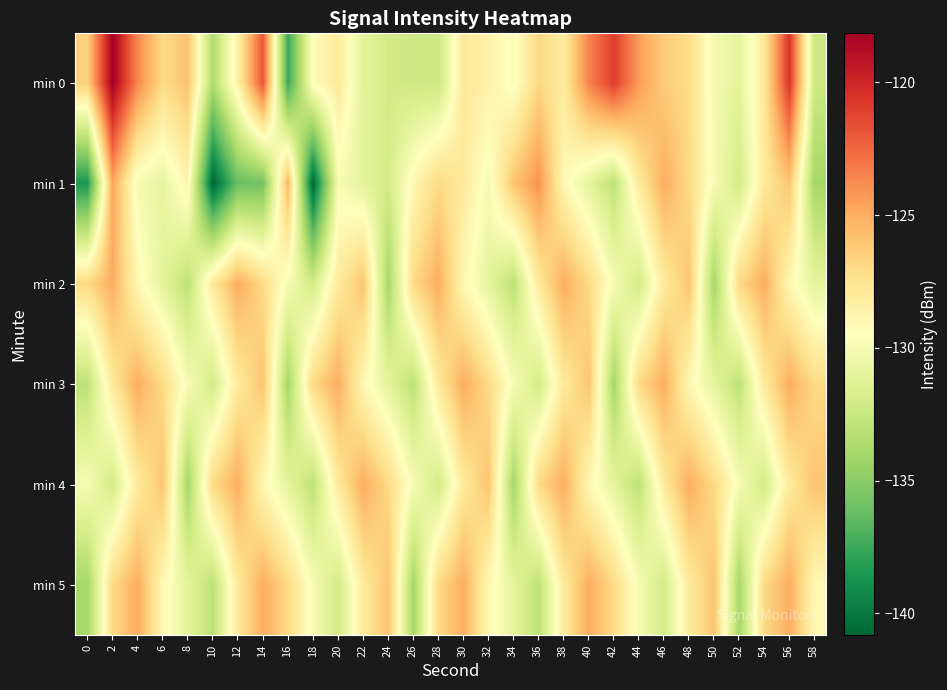

What is the maximum value shown in the chart?

-118.2